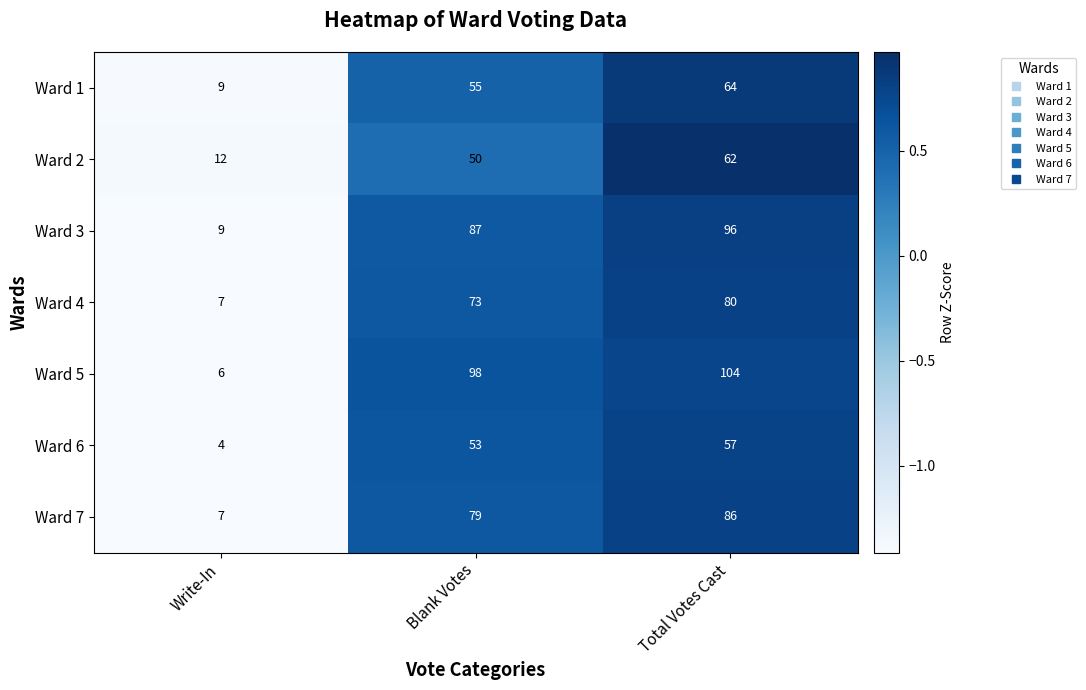

Rank the series by their maximum value, from highest to lowest.

Ward 5, Ward 3, Ward 7, Ward 4, Ward 1, Ward 2, Ward 6